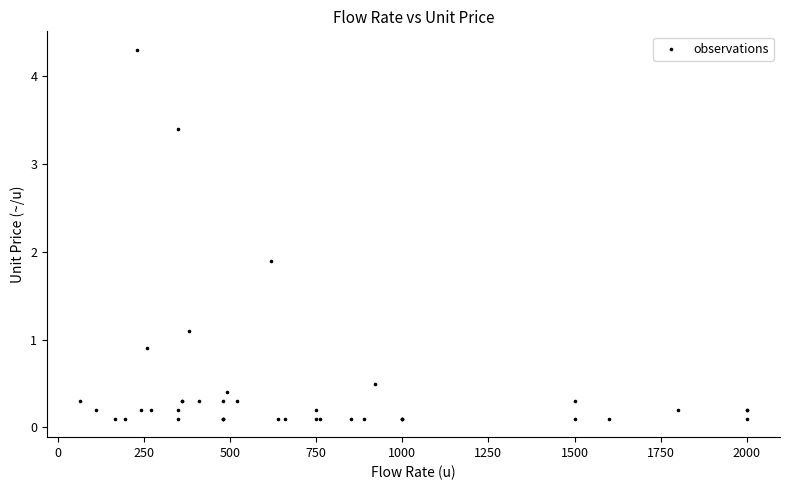

What Y value in the scatter plot is closest to 2?

1.9